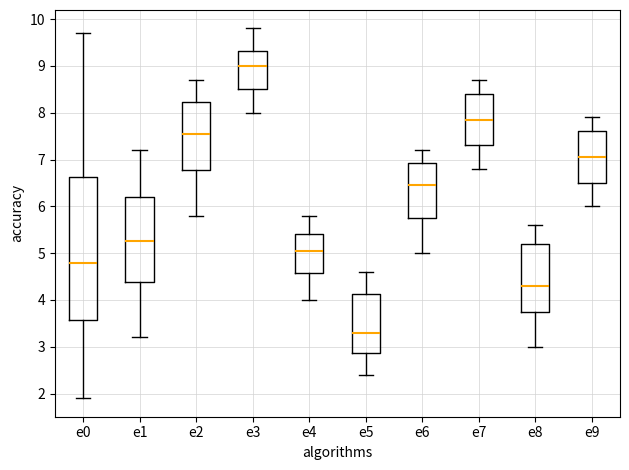

Where does the upper whisker of the box for e2 end on the y-axis? The values are not printed on the chart, so give them approximately, as read against the axis.

8.7